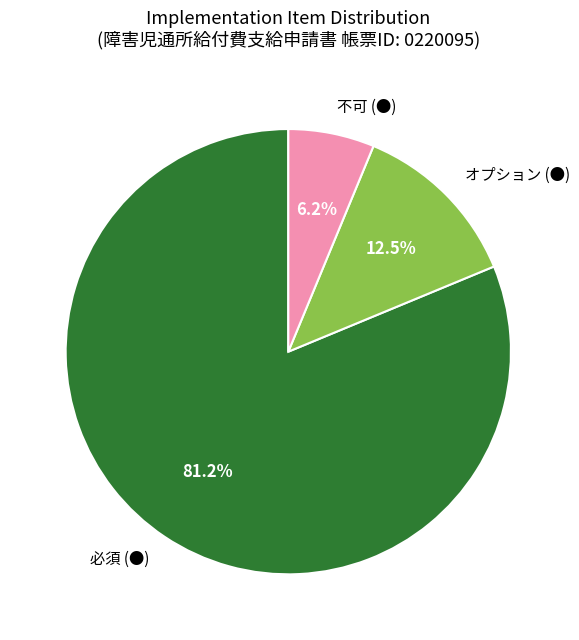

What percentage is the 不可 (●) slice, to the nearest percent?

6%